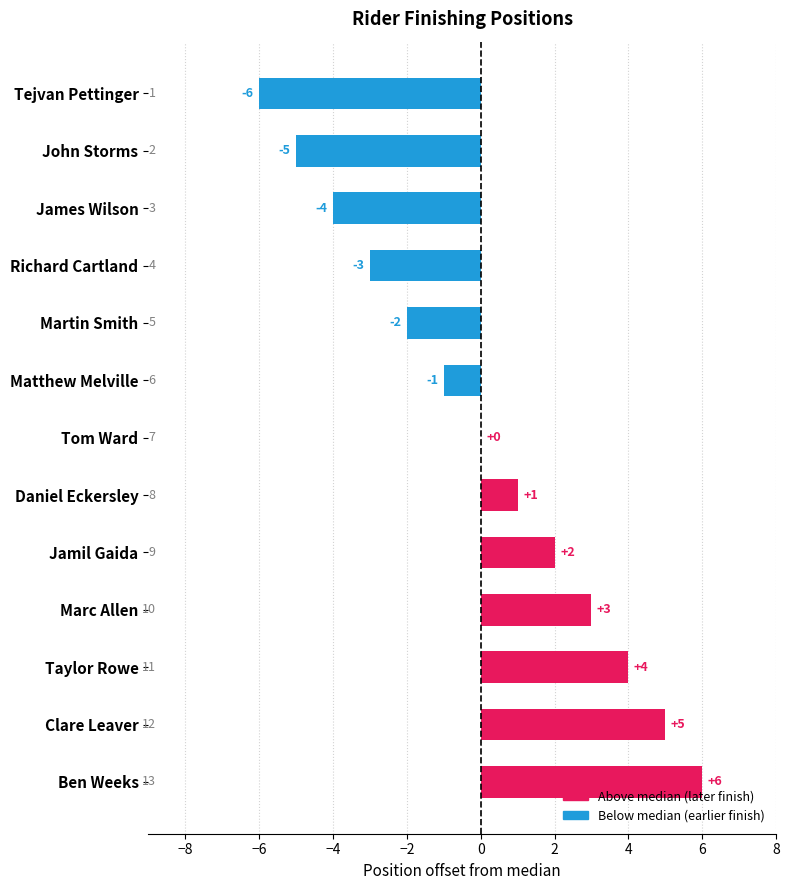

Which has a higher value, Martin Smith or James Wilson?

Martin Smith